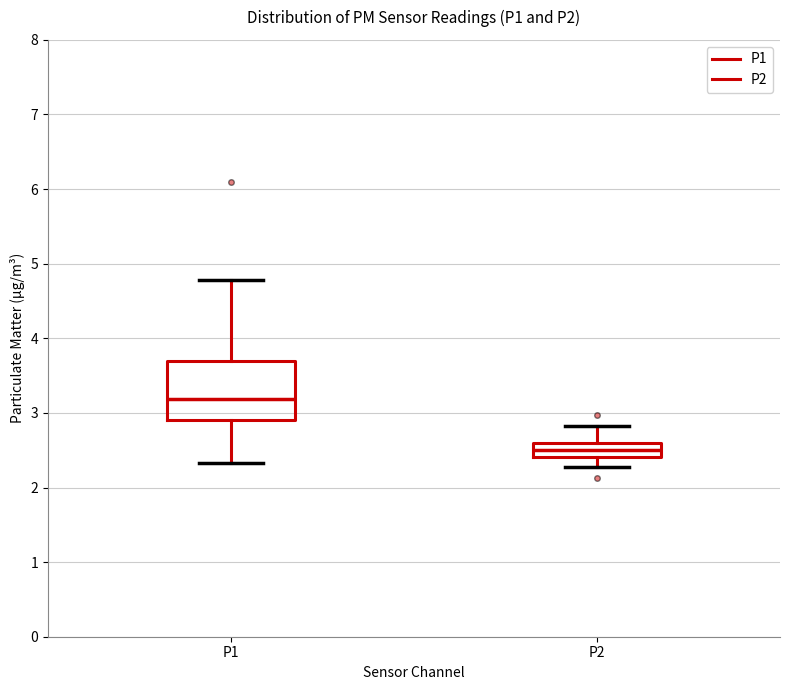

Where is the lower edge of the box for P2 on the y-axis? The values are not printed on the chart, so give them approximately, as read against the axis.

2.4